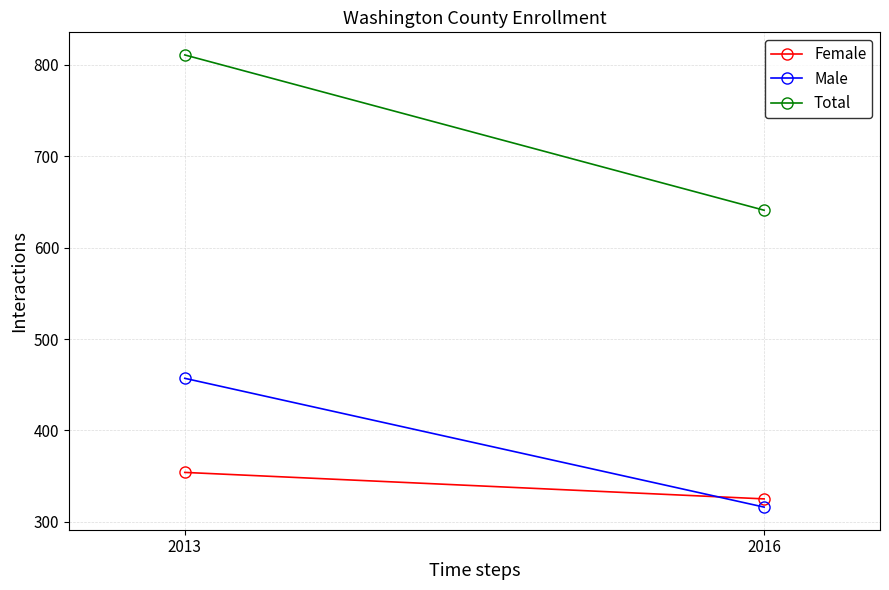

Reading left to right, list all the values displayed in this chart.

Female: 354	325
Male: 457	316
Total: 811	641